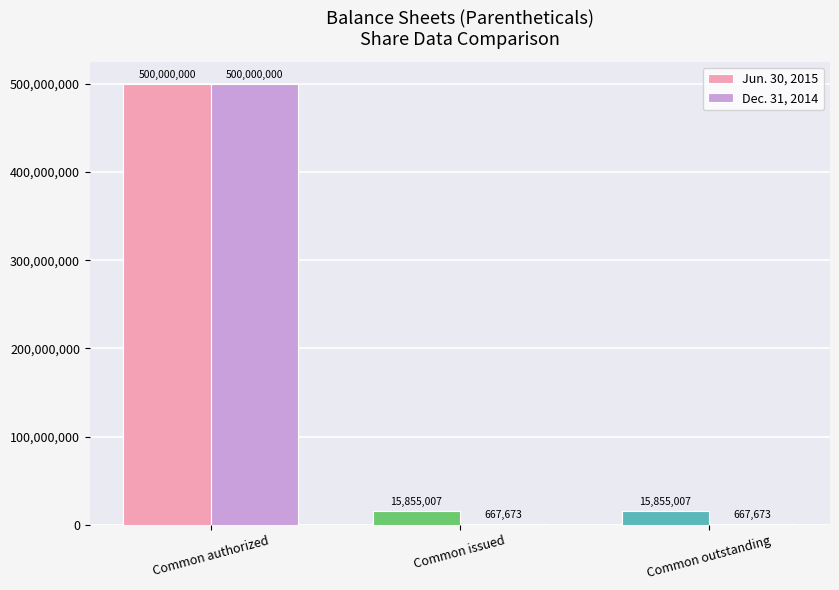

Is the value of Jun. 30, 2015 at Common authorized greater than the value of Dec. 31, 2014 at Common outstanding?

Yes